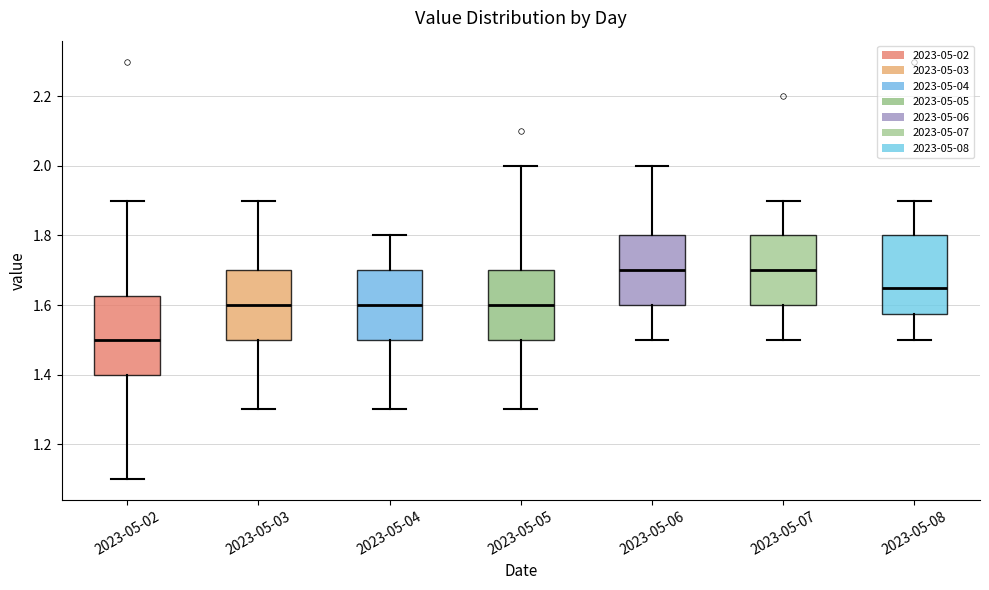

Which box's median line is the lowest?

2023-05-02